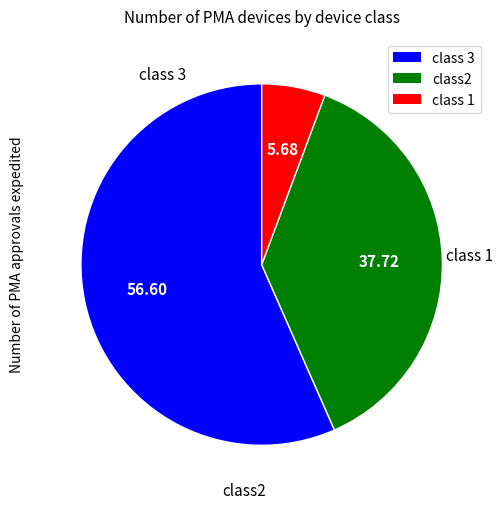

Is there any slice that represents more than half of the pie?

Yes